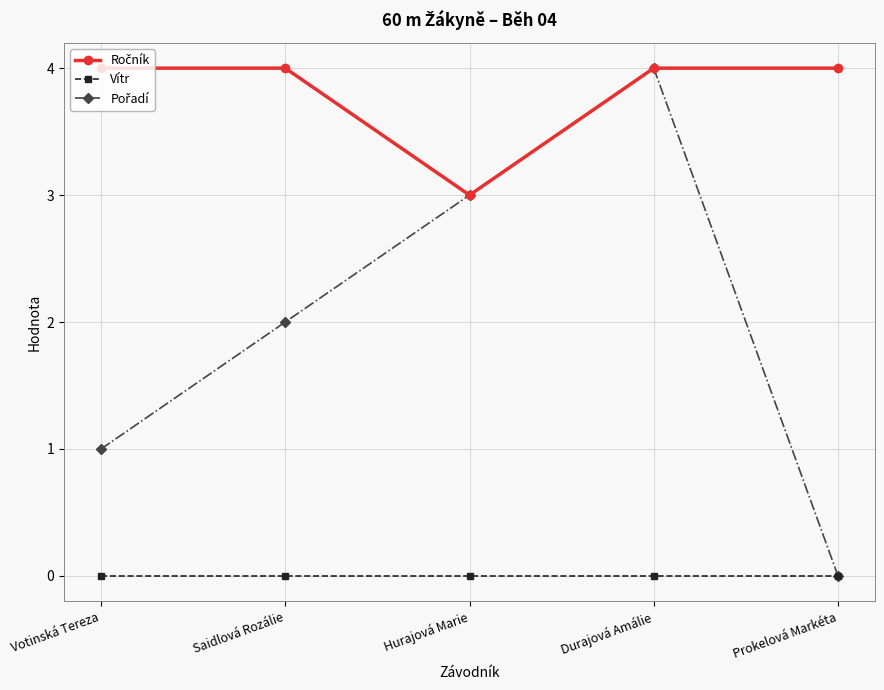

Does the chart have visible grid lines?

Yes